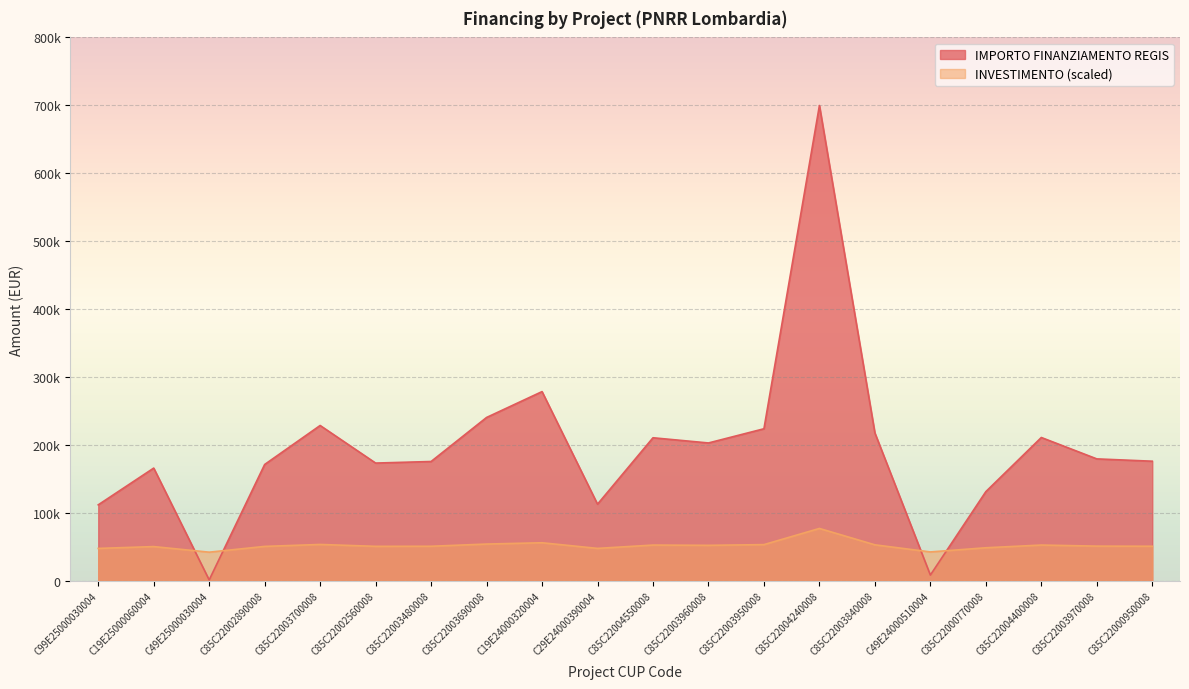

What is the value of the 17th point from the left?

131200.0